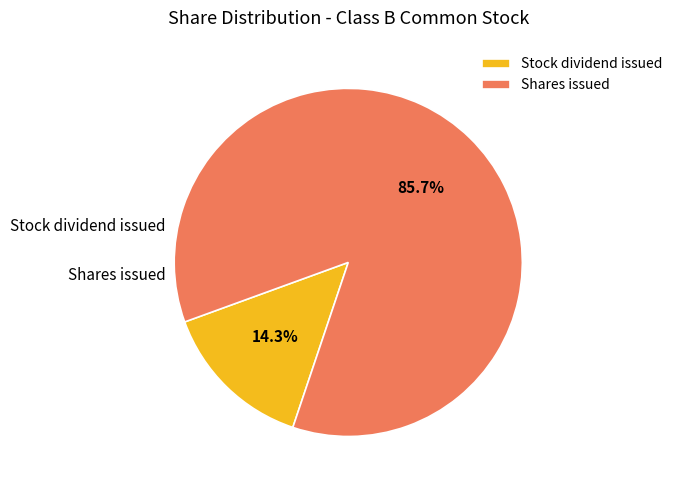

Which slice is the smallest?

Stock dividend issued